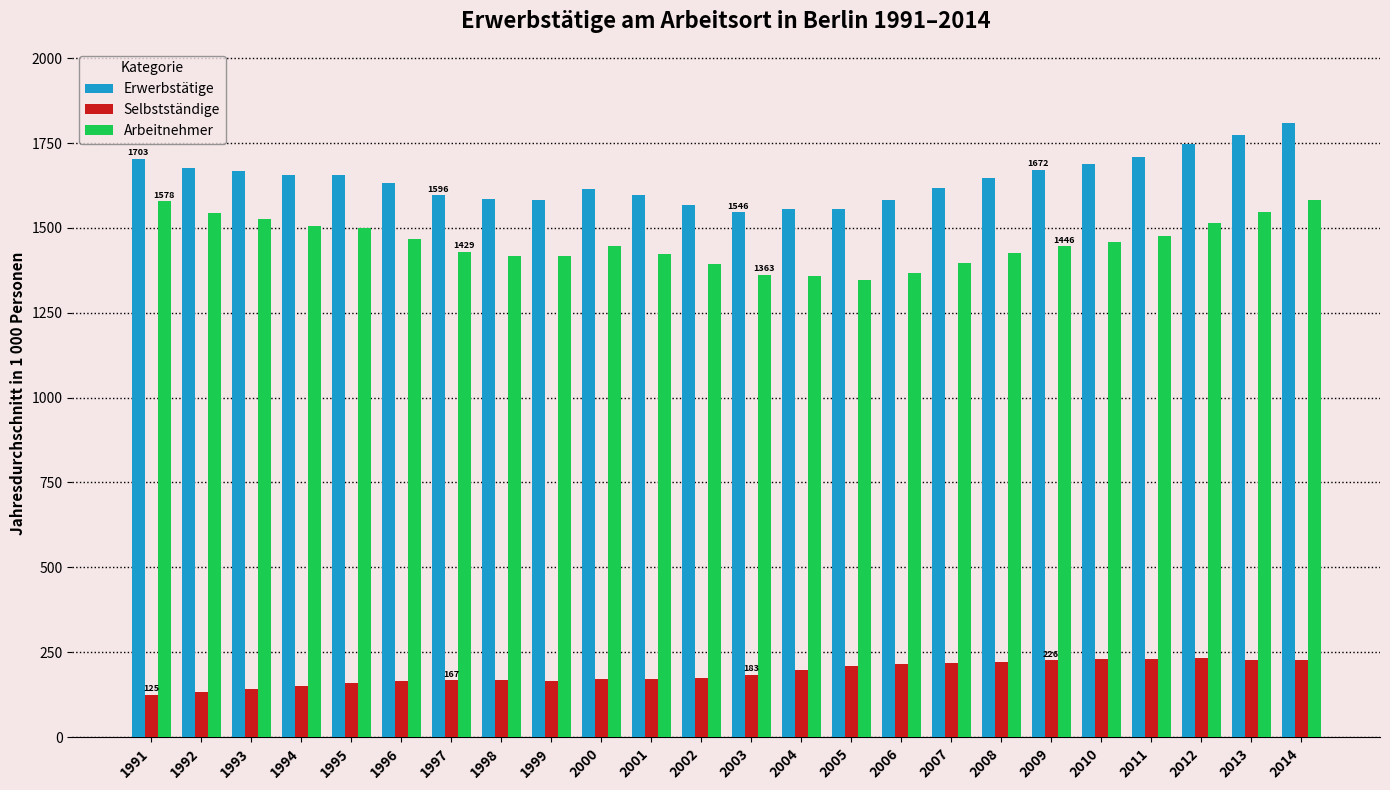

How many values in the Erwerbstätige series are below 1645?

12